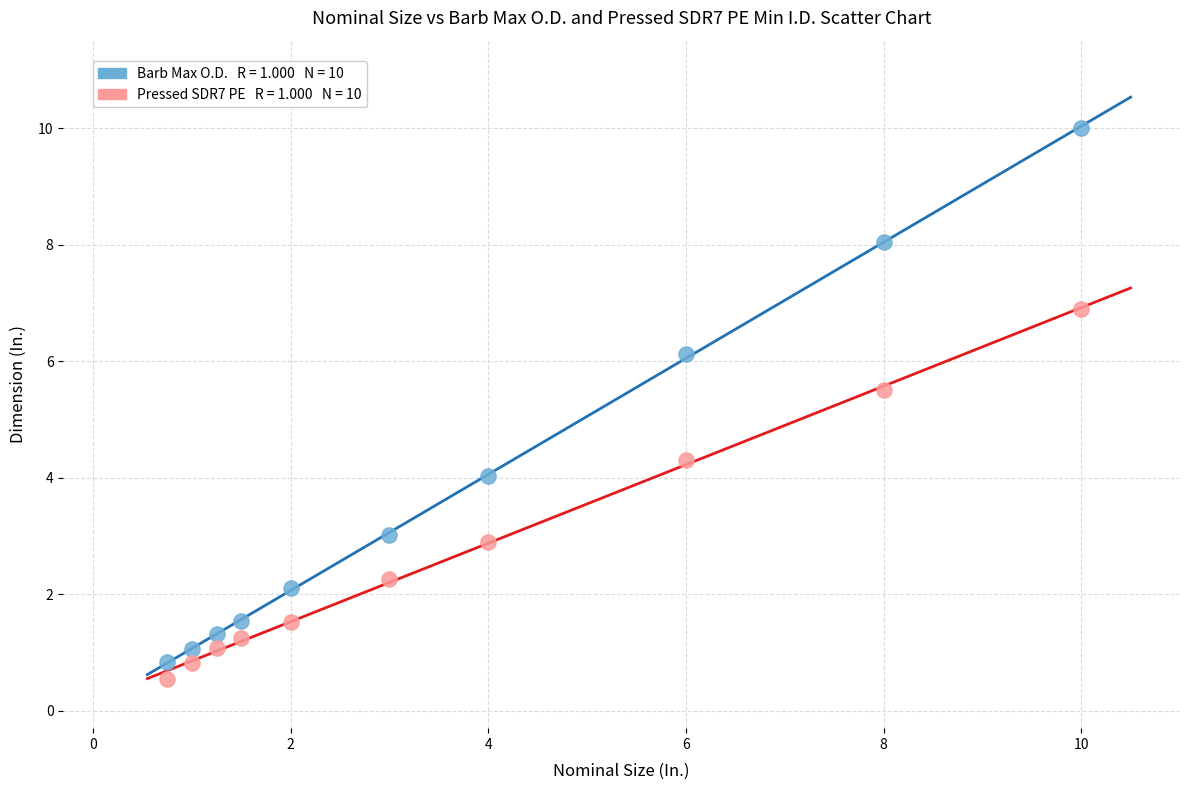

Across all series, what Y value is closest to 5?

5.5